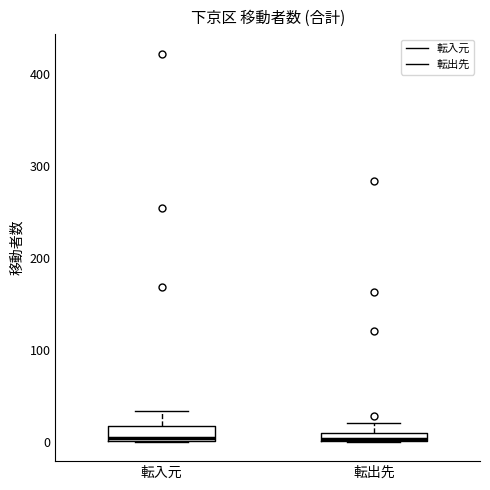

Where does the upper whisker of the box for 転出先 end on the y-axis? The values are not printed on the chart, so give them approximately, as read against the axis.

20